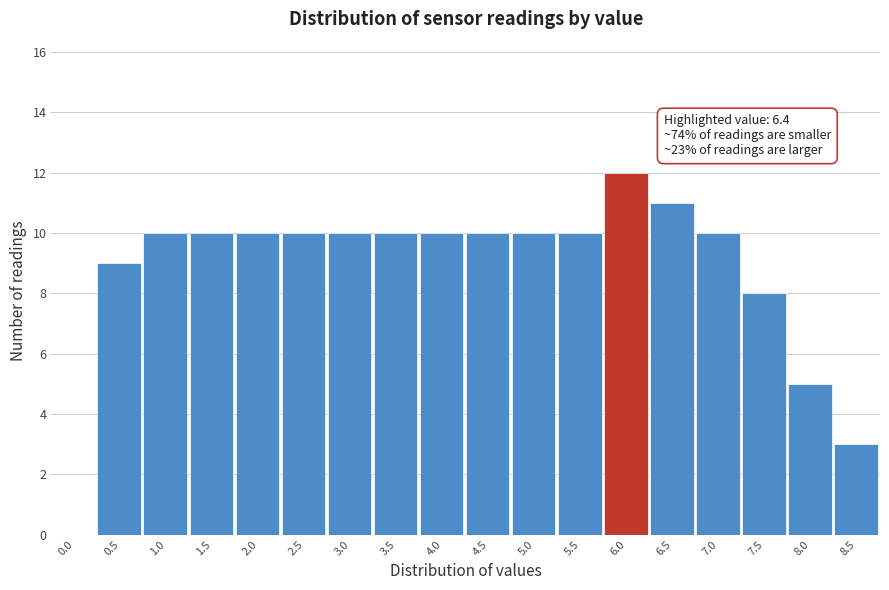

Reading left to right, list all the values displayed in this chart.

0.0=0	0.5=9	1.0=10	1.5=10	2.0=10	2.5=10	3.0=10	3.5=10	4.0=10	4.5=10	5.0=10	5.5=10	6.0=12	6.5=11	7.0=10	7.5=8	8.0=5	8.5=3